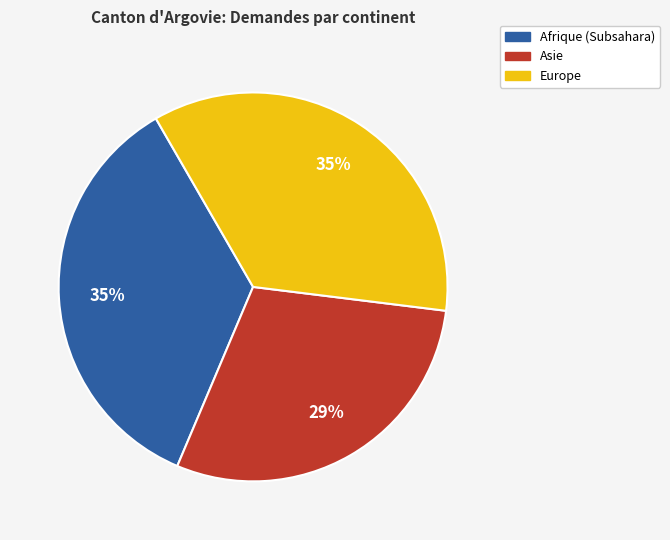

Does Afrique represent more than half of the total?

No